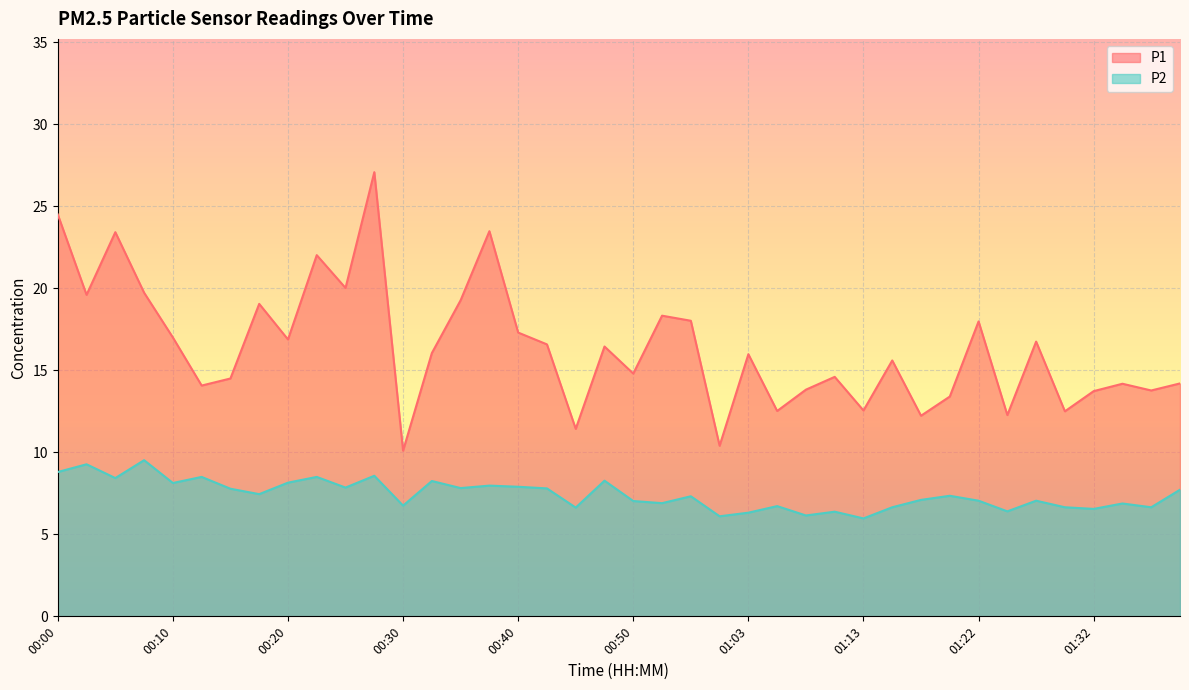

Rank the categories by P2 value from lowest to highest.

01:13, 01:00, 01:08, 01:03, 01:10, 01:25, 01:32, 00:45, 01:15, 01:30, 01:37, 01:05, 00:30, 01:34, 00:55, 00:50, 01:22, 01:27, 01:17, 00:58, 01:20, 00:18, 01:39, 00:15, 00:42, 00:35, 00:25, 00:40, 00:37, 00:10, 00:20, 00:32, 00:47, 00:05, 00:13, 00:22, 00:27, 00:00, 00:03, 00:08